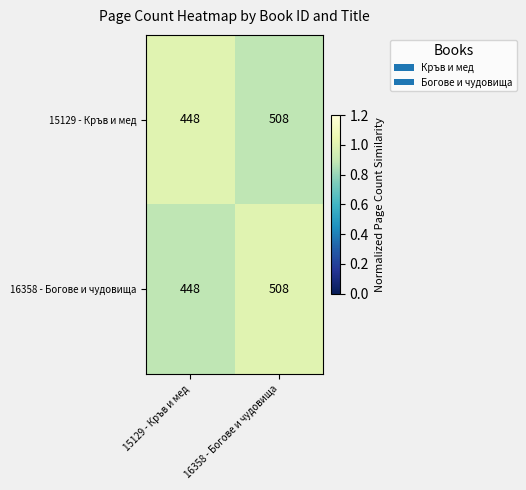

What is the average value of the 15129 - Кръв и мед series?

478